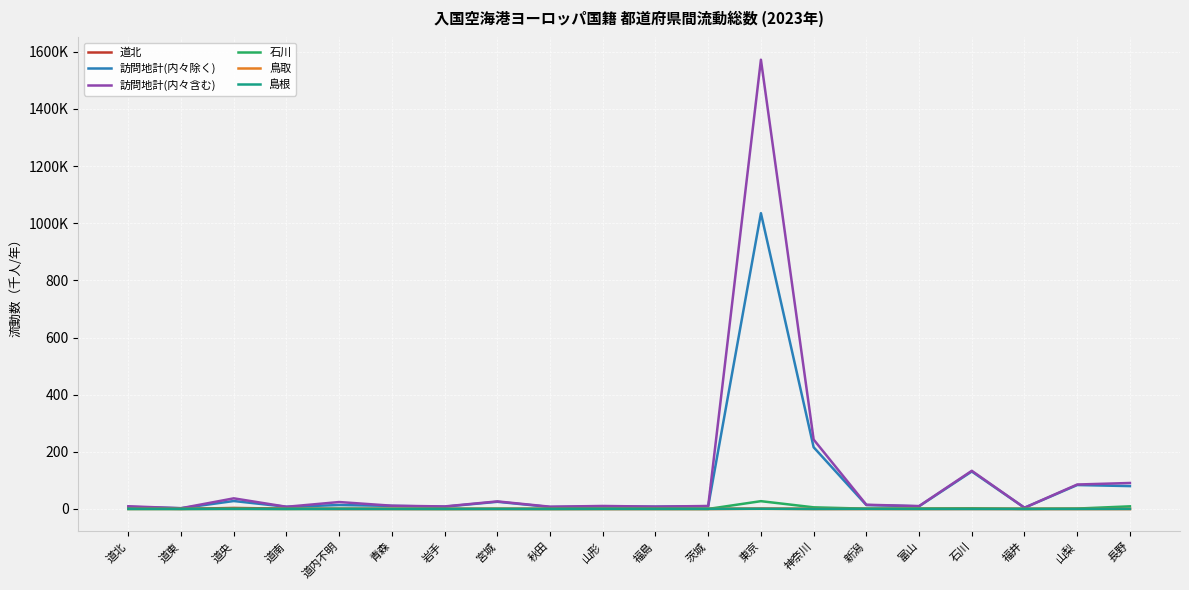

Does the chart have visible grid lines?

Yes